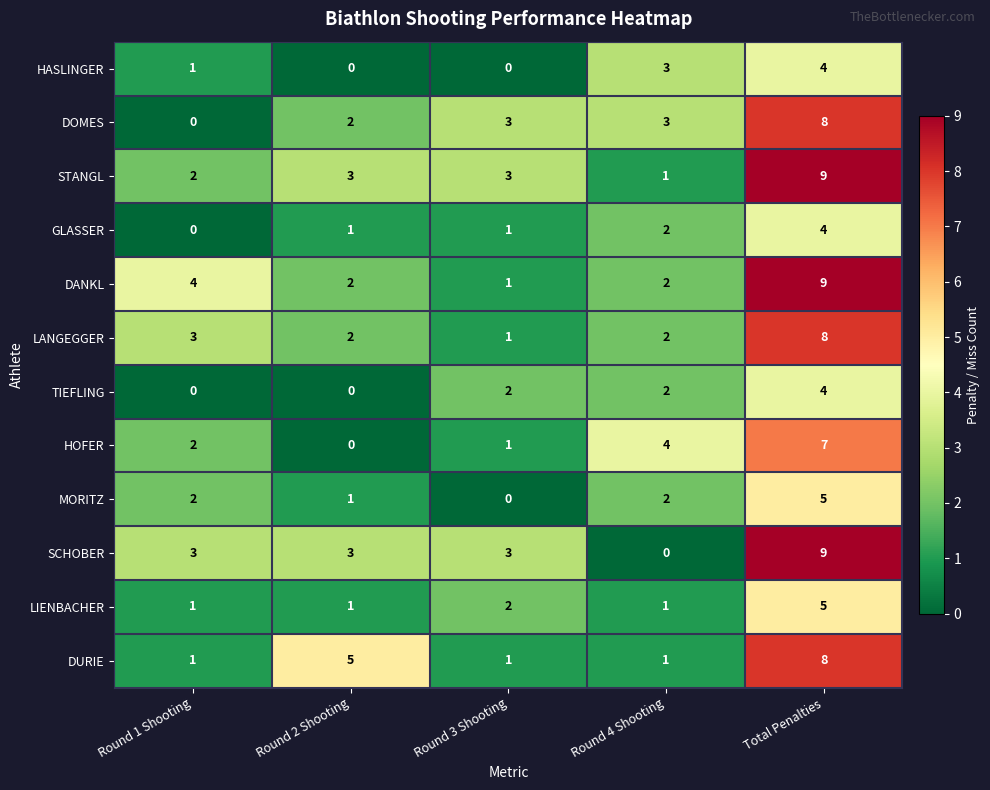

What is the spread (max minus min) of values at Round 4 Shooting?

4